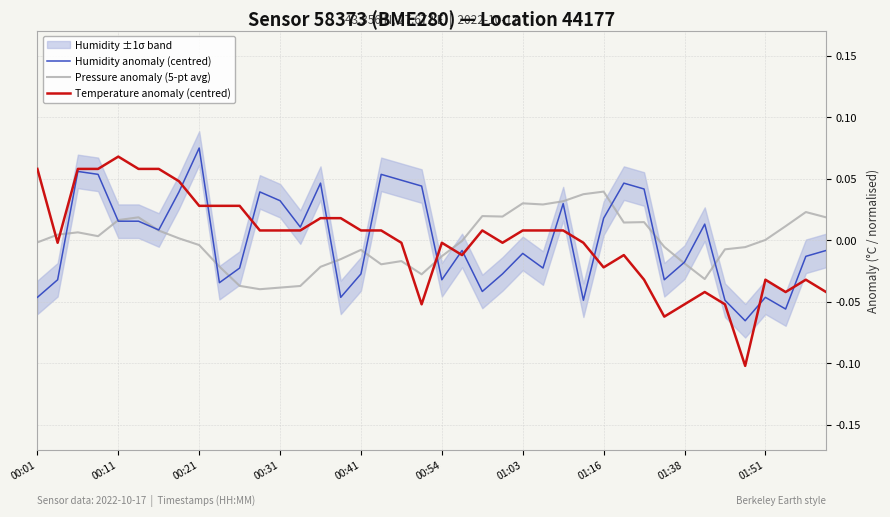

What are all the series names shown in the legend?

Humidity anomaly (centred), Pressure anomaly (5-pt avg), Temperature anomaly (centred)